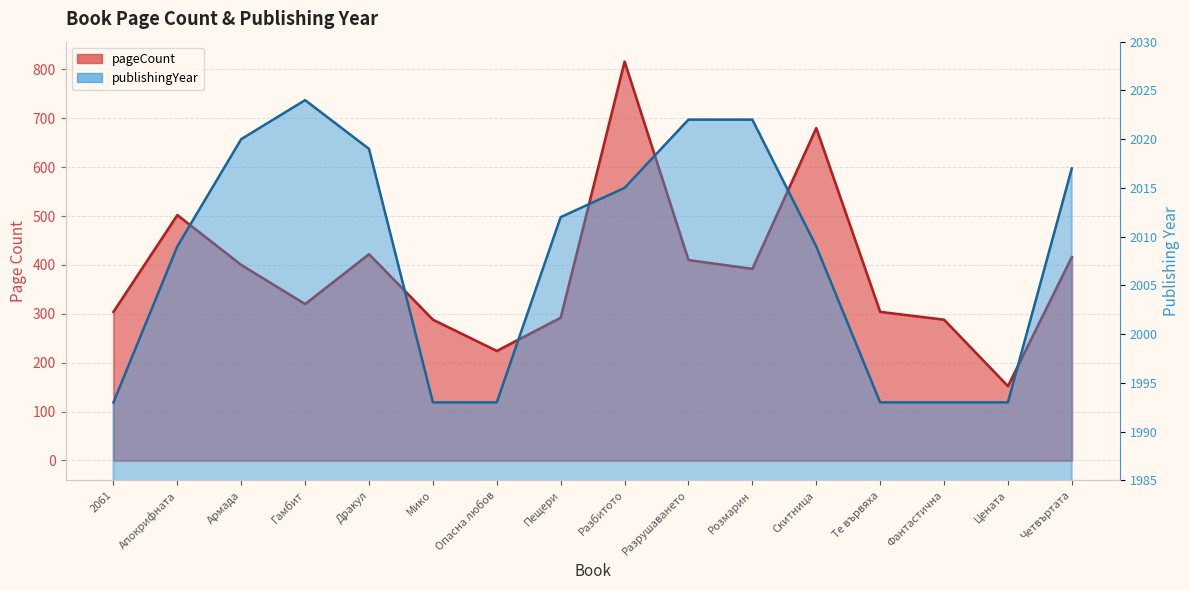

What are all the series names shown in the legend?

pageCount, publishingYear